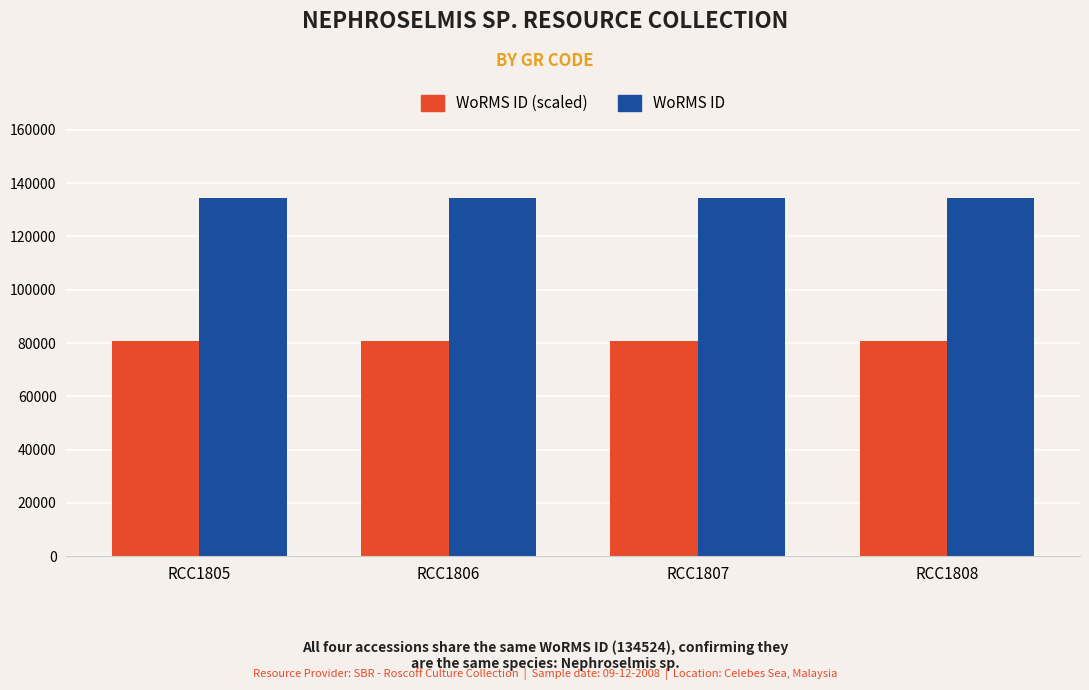

At RCC1806, list the series in order from smallest to largest.

WoRMS ID (scaled), WoRMS ID